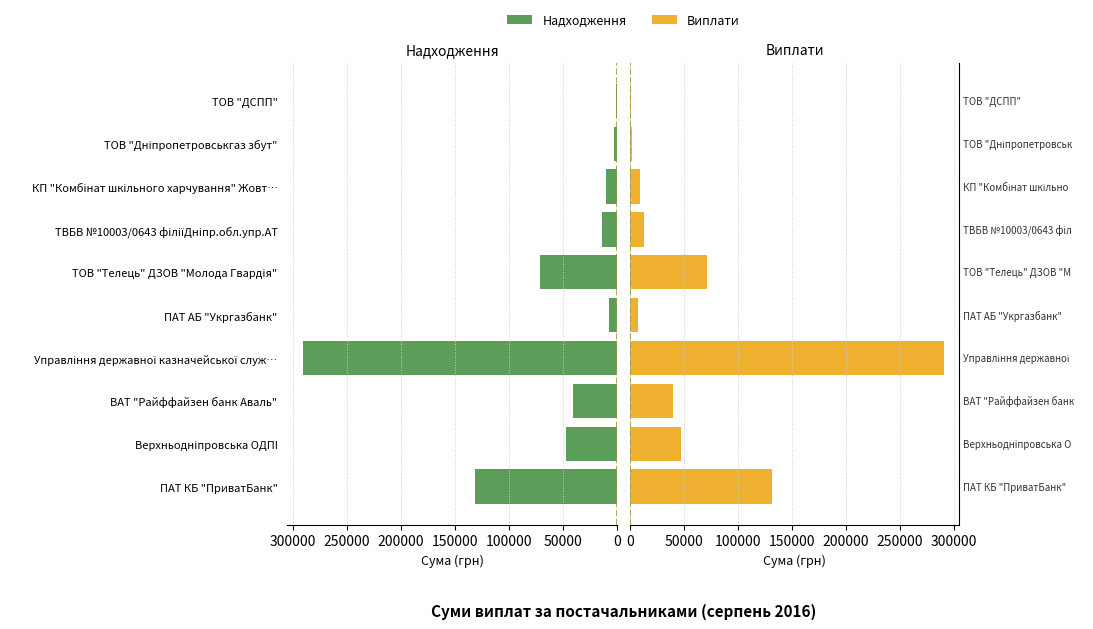

How many values in the Надходження series are below 40297?

5